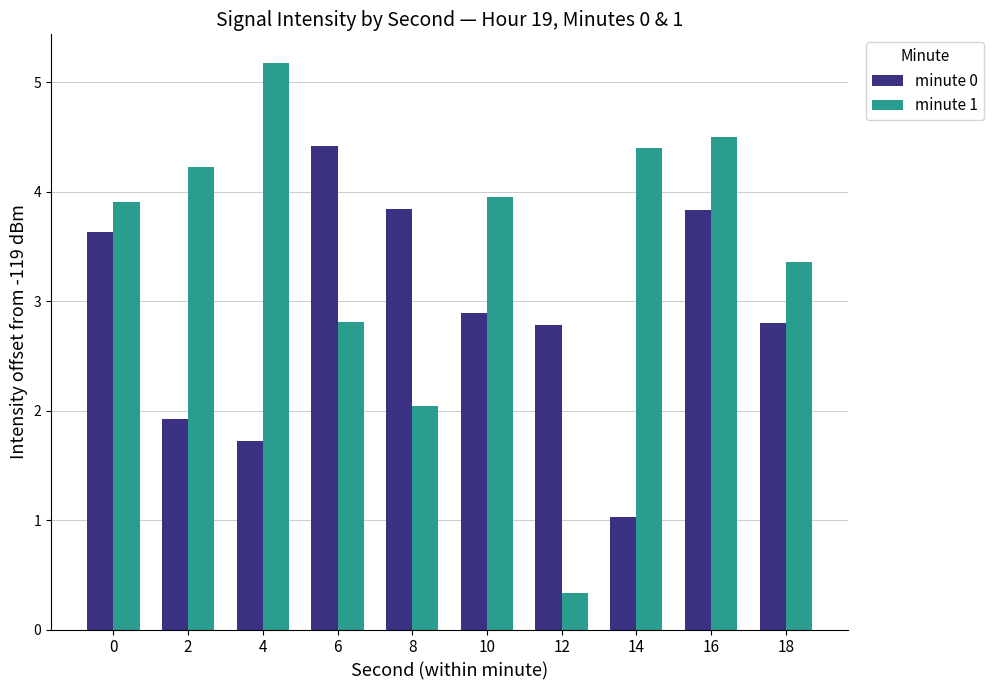

At which label does minute 1 reach its peak?

4